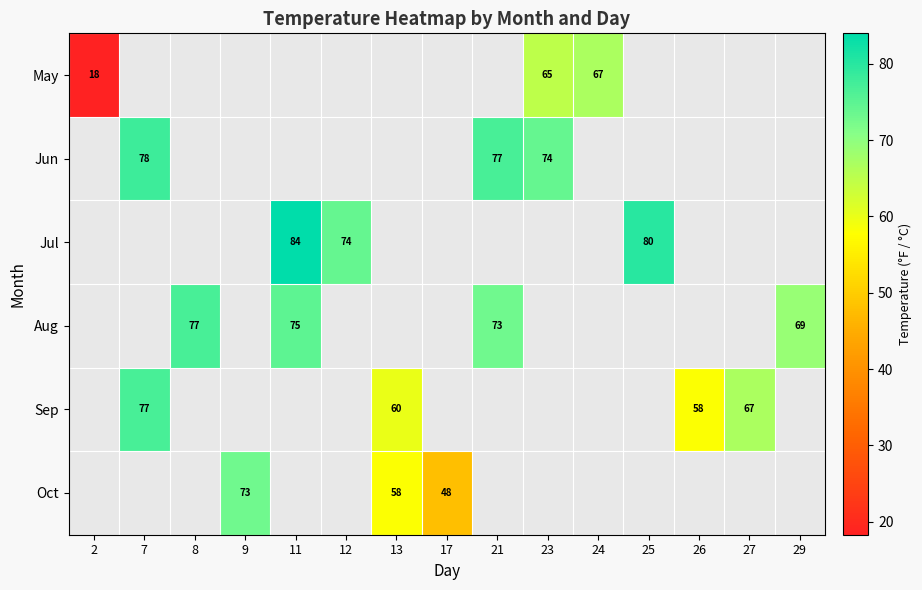

What is the minimum value shown in the chart?

18.3